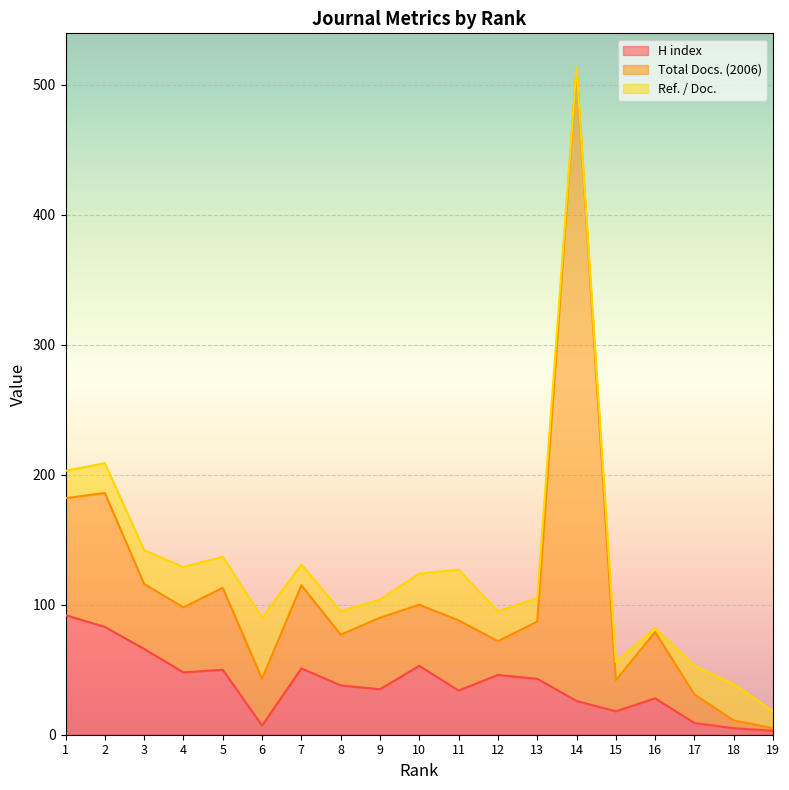

What is the highest value of the H index series?

92